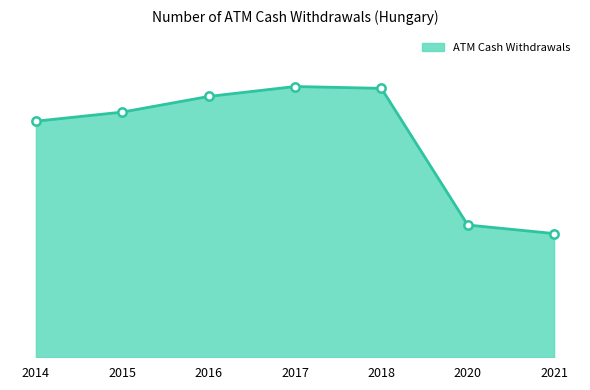

Does the chart display data point markers on the line(s)?

No